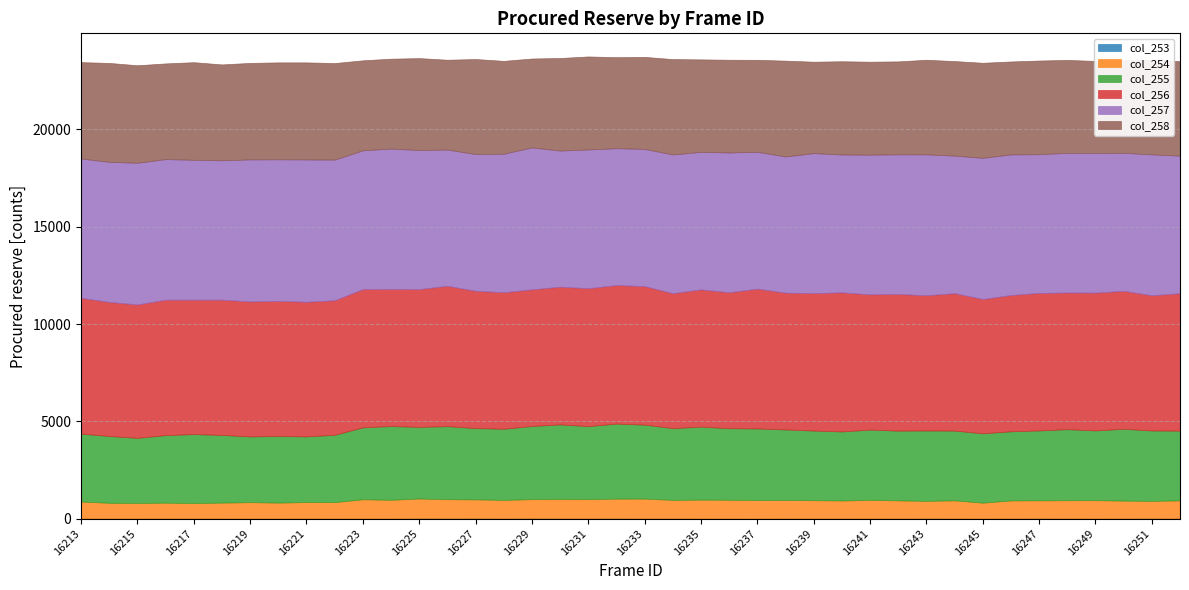

What are all the series names shown in the legend?

col_253, col_254, col_255, col_256, col_257, col_258